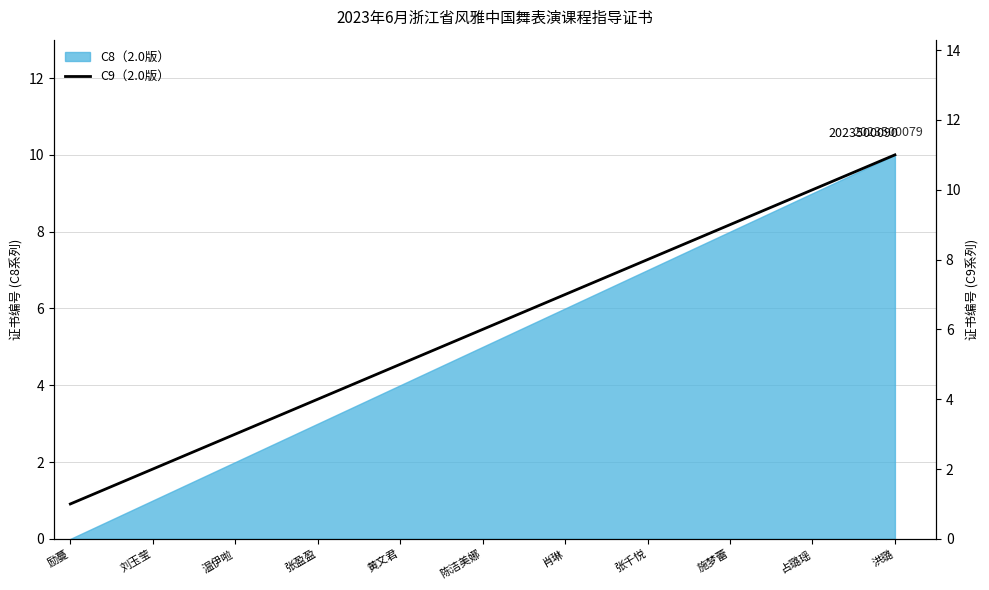

True or false: the data shows 6 at 陈洁美娜.

True